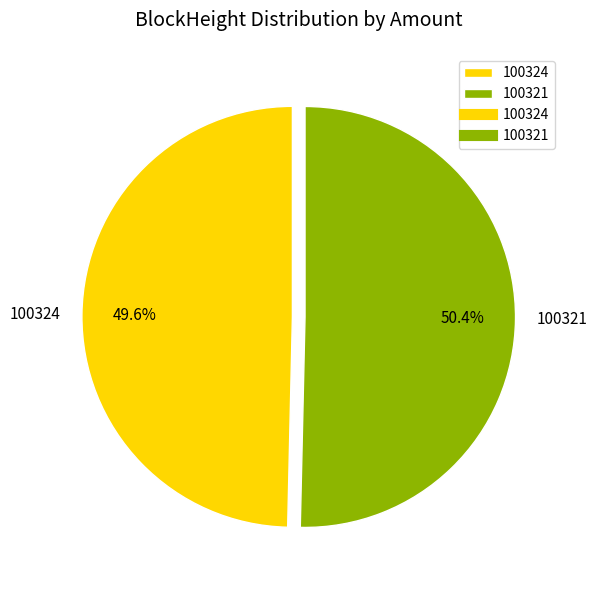

What is the smallest slice in the pie chart?

100324